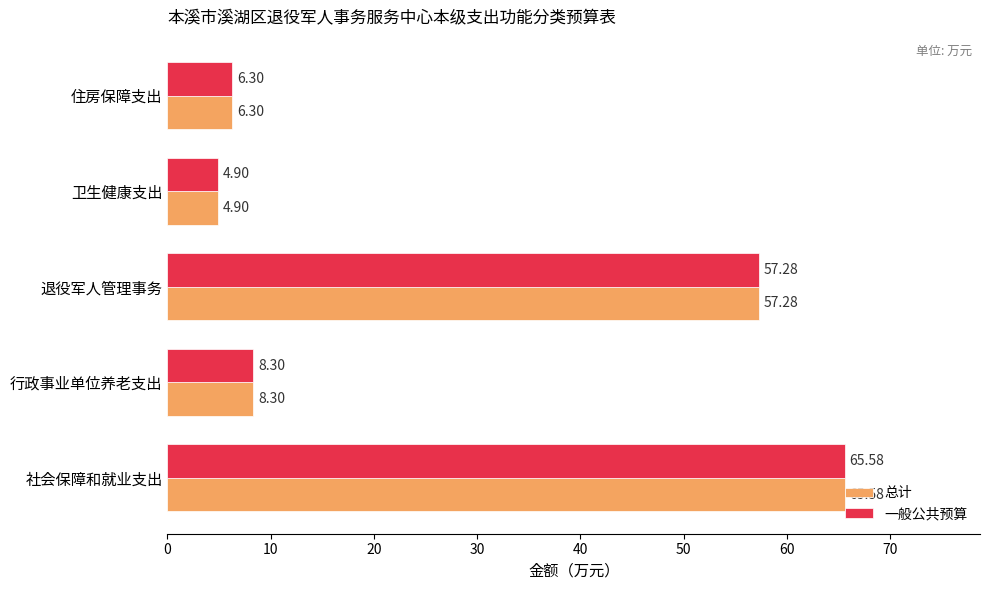

At which label does 总计 reach its minimum?

卫生健康支出